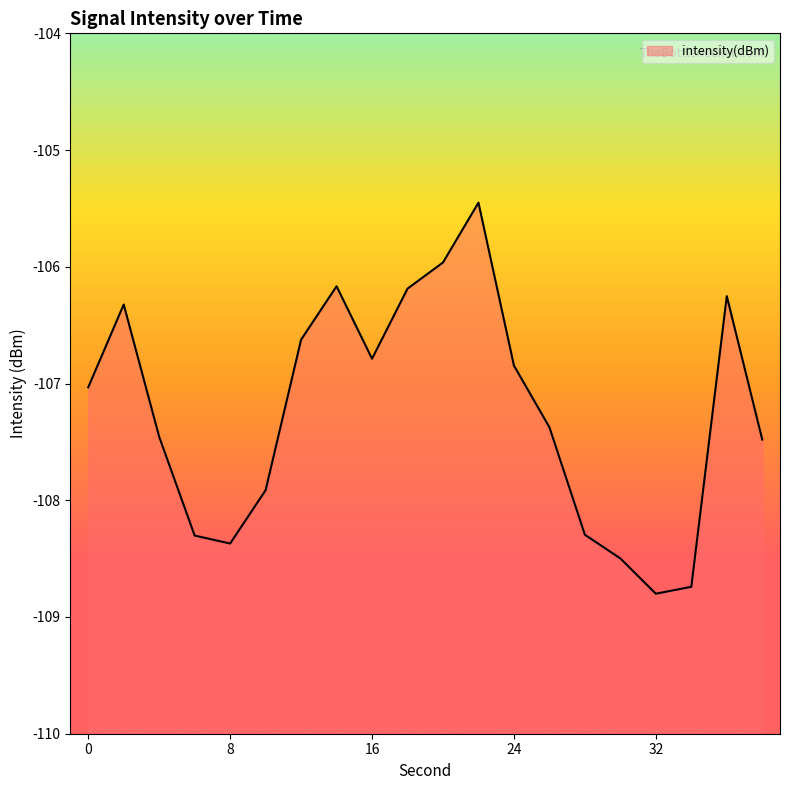

How many values exceed -107?

9